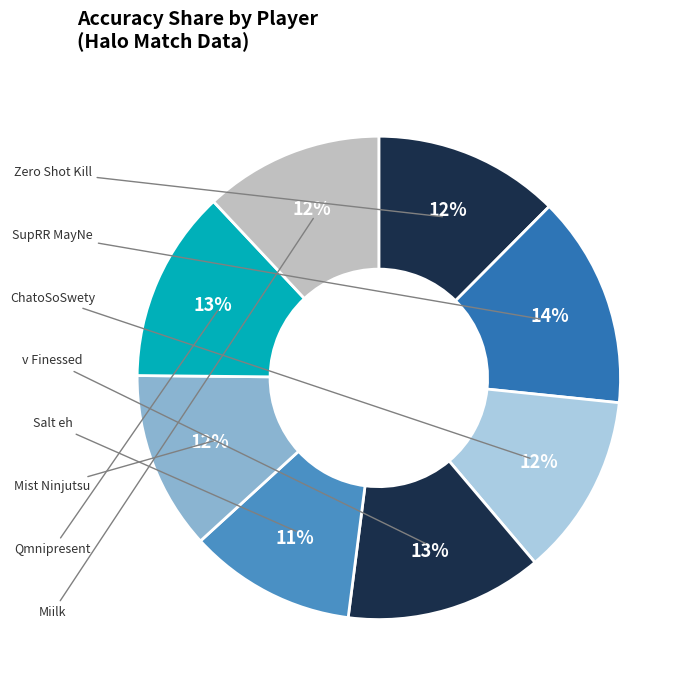

How many slices are in this pie chart?

8